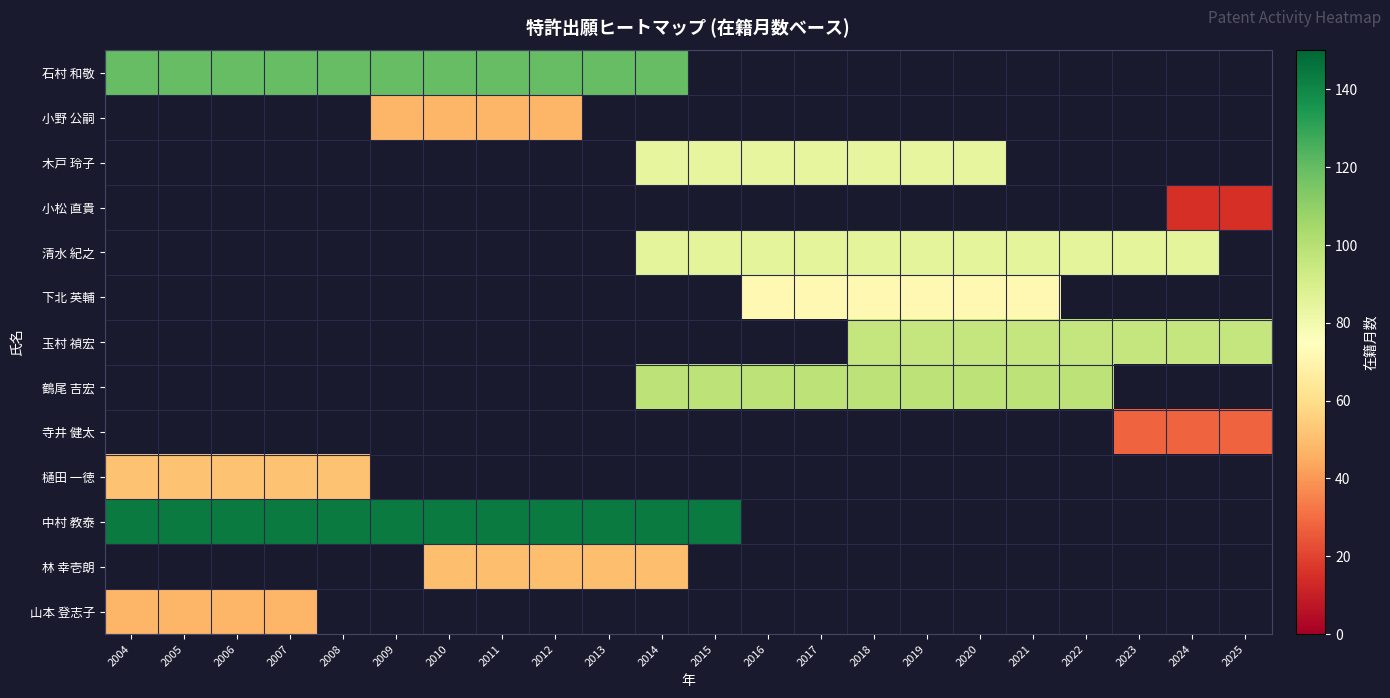

The value of 玉村 禎宏 at 2019 is 133.8. True or false?

False